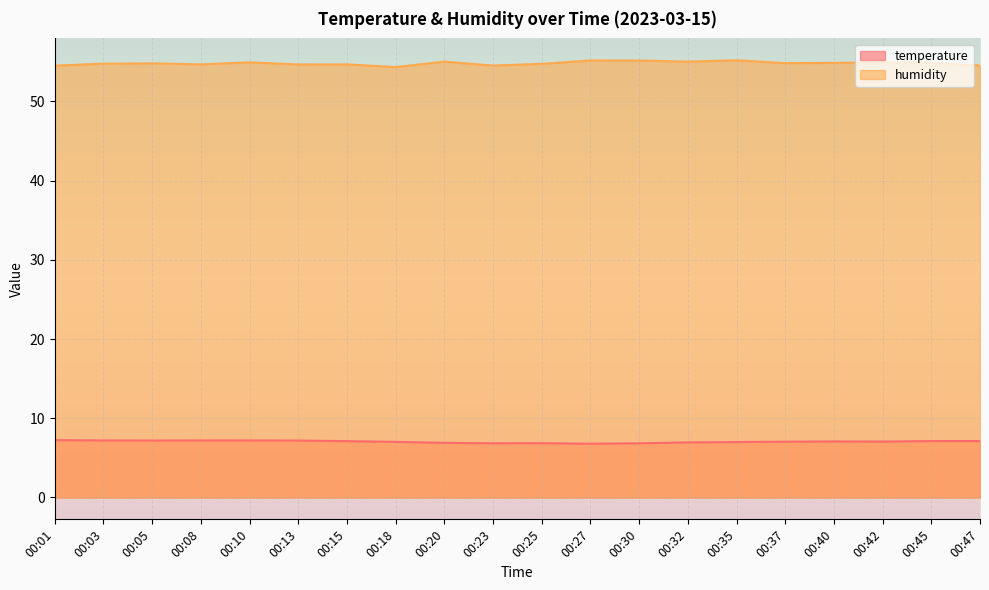

Reading left to right, what are all the values shown in this chart?

temperature: 00:01=7.2	00:03=7.2	00:05=7.2	00:08=7.2	00:10=7.2	00:13=7.2	00:15=7.1	00:18=7.0	00:20=6.9	00:23=6.8	00:25=6.8	00:27=6.8	00:30=6.8	00:32=7.0	00:35=7.0	00:37=7.0	00:40=7.1	00:42=7.1	00:45=7.1	00:47=7.1
humidity: 00:01=54.5	00:03=54.8	00:05=54.8	00:08=54.7	00:10=54.9	00:13=54.7	00:15=54.7	00:18=54.3	00:20=55.0	00:23=54.5	00:25=54.7	00:27=55.2	00:30=55.2	00:32=55.0	00:35=55.2	00:37=54.8	00:40=54.9	00:42=54.9	00:45=54.9	00:47=54.5